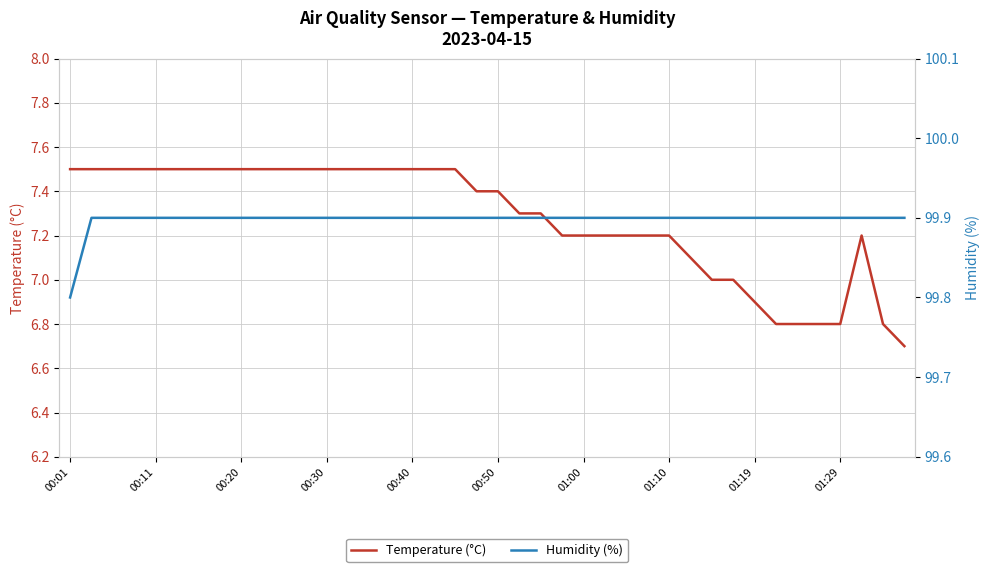

How many lines are shown in the chart?

2